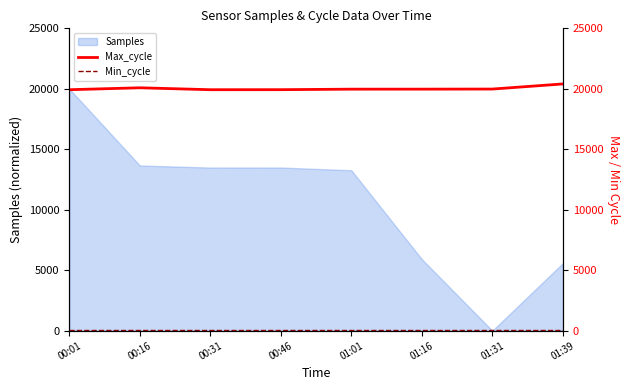

At which label does Samples reach its peak?

00:01